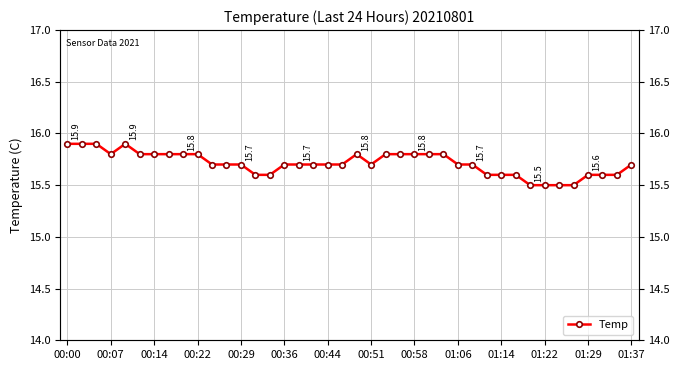

What is the value of the 39th point from the left?

15.6